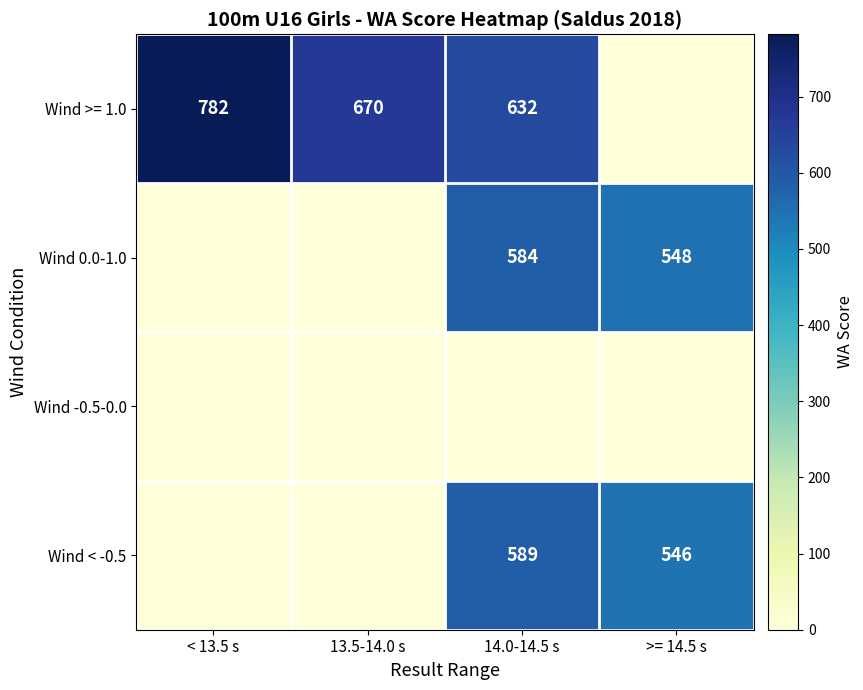

True or false: Wind 0.0-1.0 has a value of 548 at >= 14.5 s.

True